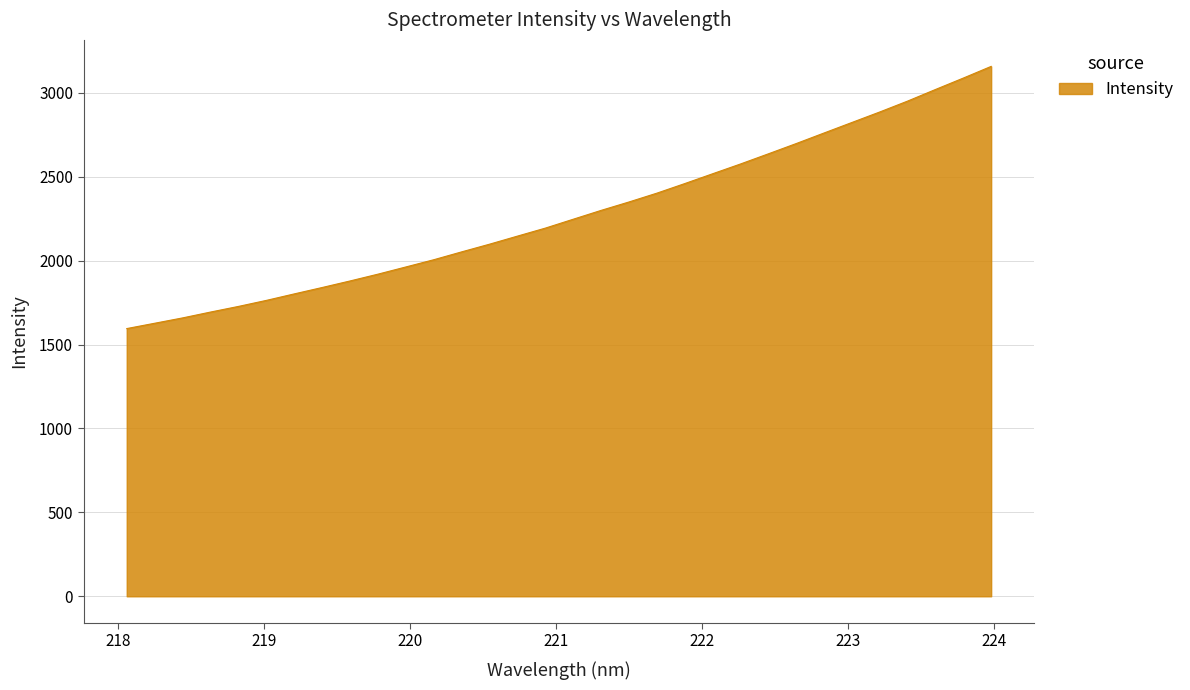

What is the difference between the maximum and minimum values?

1562.5